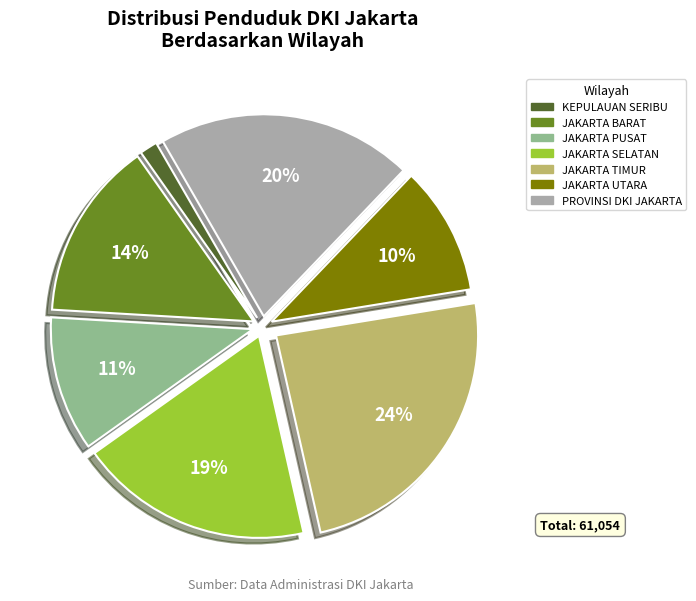

To the nearest percent, what is the combined percentage of JAKARTA BARAT and JAKARTA TIMUR?

38%